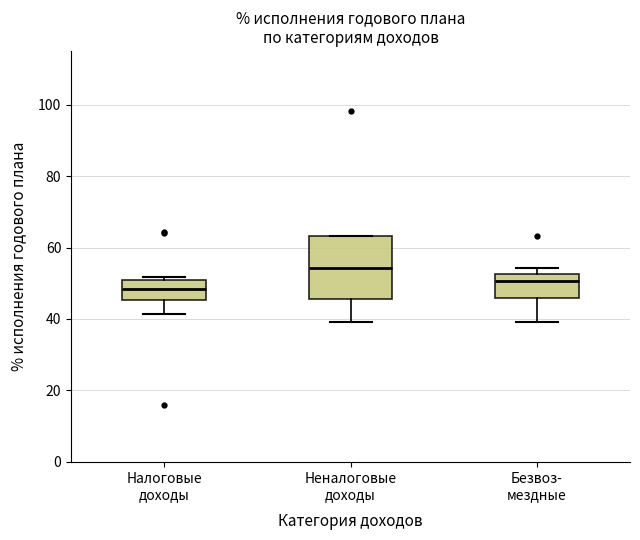

Where does the median line of the box for Безвоз- мездные sit on the y-axis? The values are not printed on the chart, so give them approximately, as read against the axis.

50